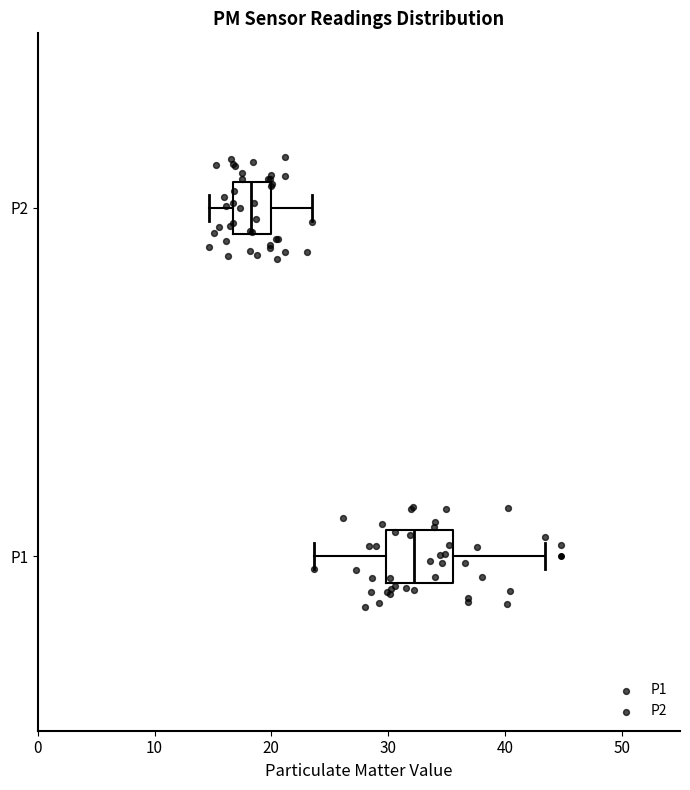

Reading bottom to top, transcribe this box plot: for each box, give where its median line is, the range the box spans, and where its two whiskers end, as read against the x-axis. The values are not printed on the chart, so give them approximately, as read against the axis.

P1: median 32, box 30 to 36, whiskers 24 to 43
P2: median 18, box 17 to 20, whiskers 15 to 23